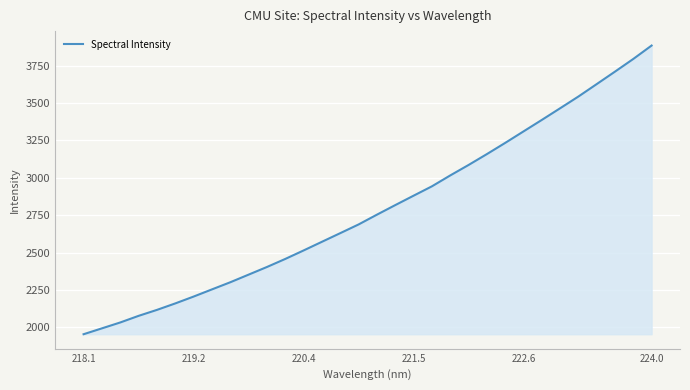

What is the smallest value displayed?

1953.4